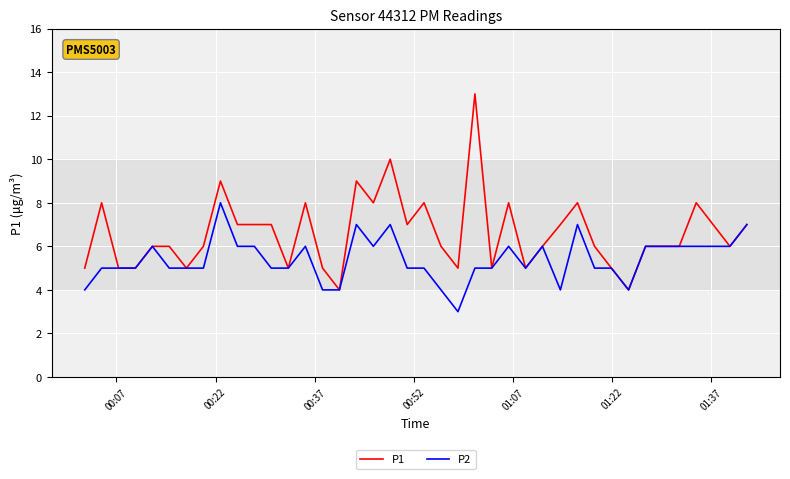

Rank the series by their average value, from highest to lowest.

P1, P2